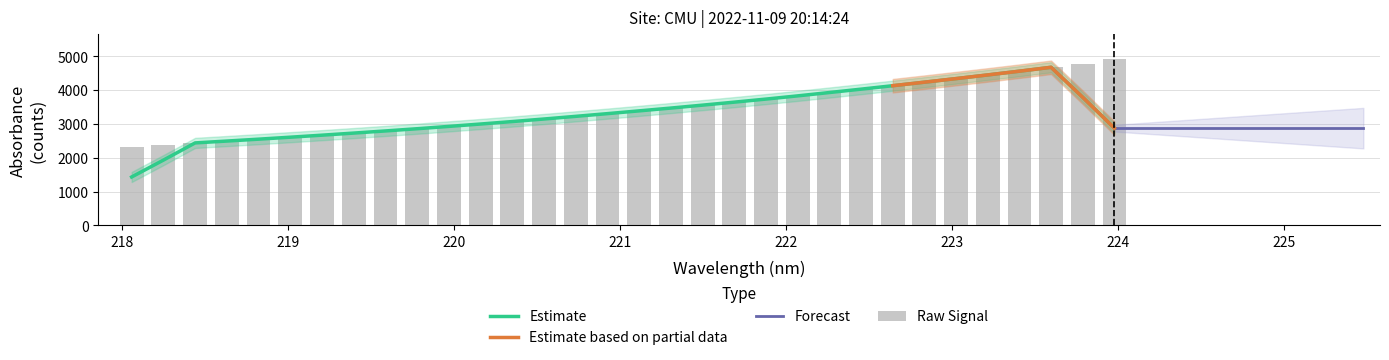

Which has a higher value, 223.2172 or 218.0596?

223.2172